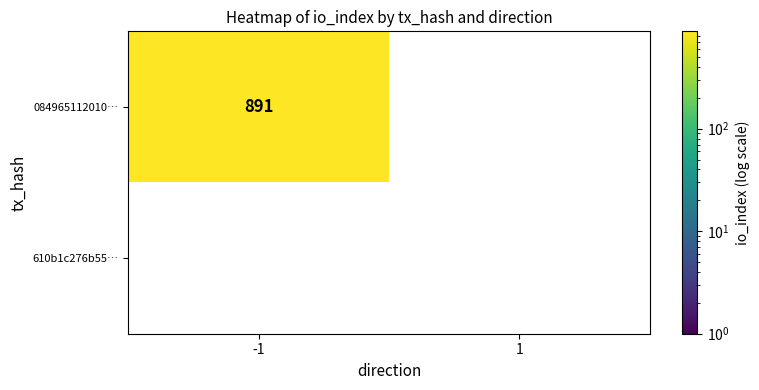

What is the difference between the highest and lowest values at -1?

891